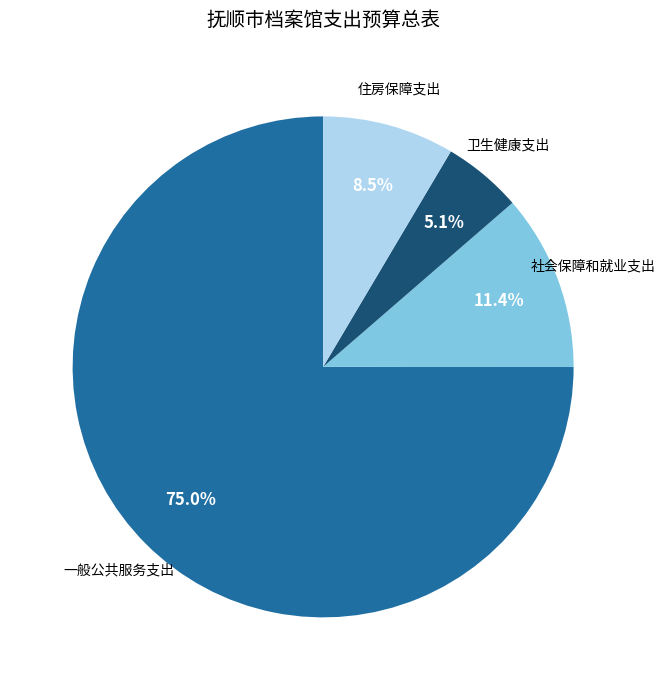

Rank the categories by value from lowest to highest.

卫生健康支出, 住房保障支出, 社会保障和就业支出, 一般公共服务支出